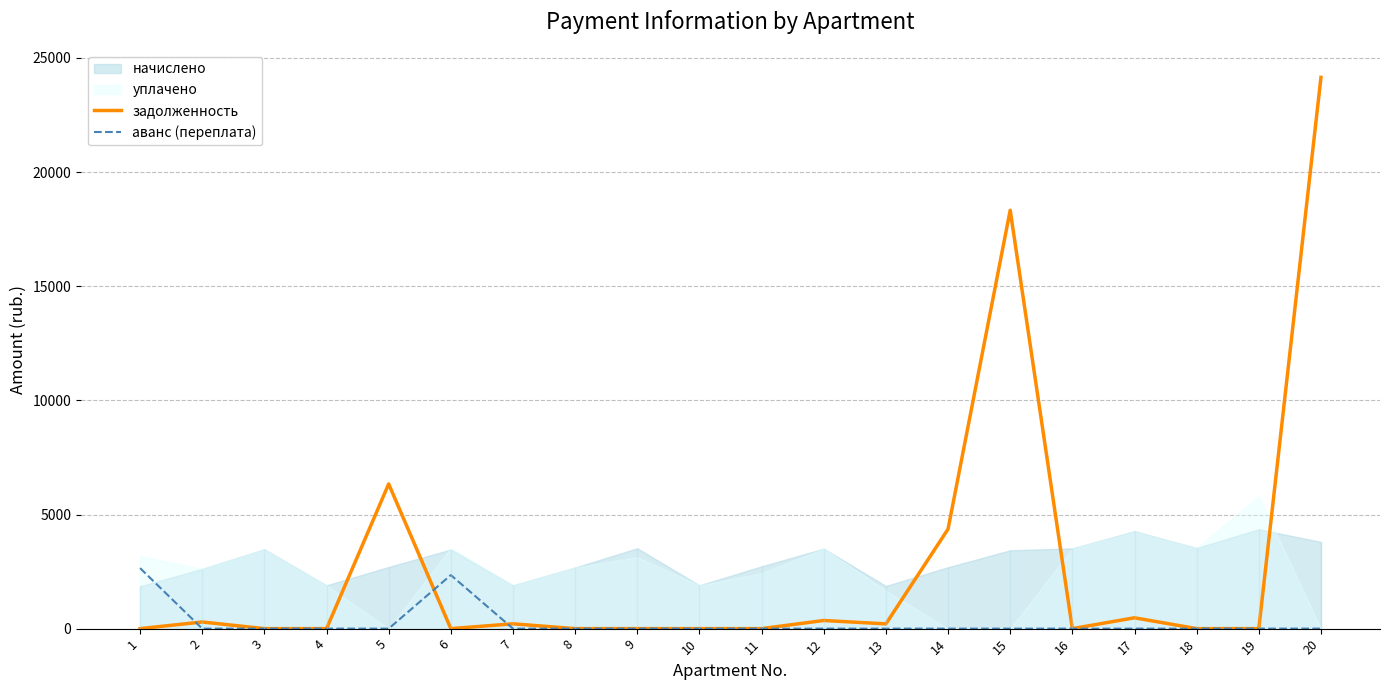

True or false: задолженность has a value of 12919.3 at 16.

False